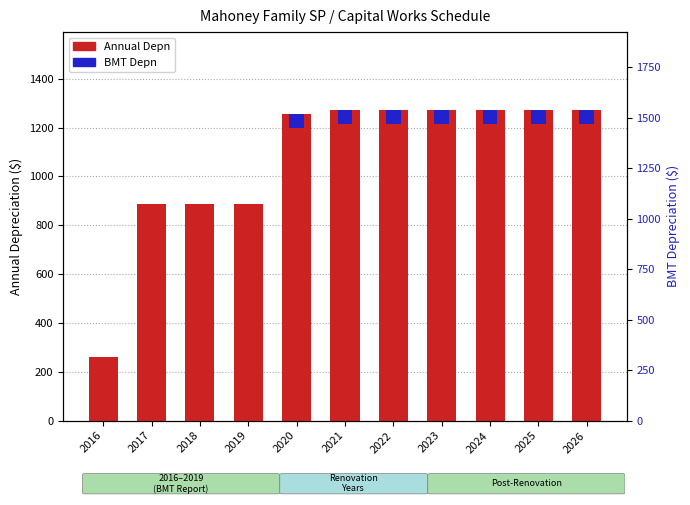

What is the average value of the Annual Depn series?

1074.5